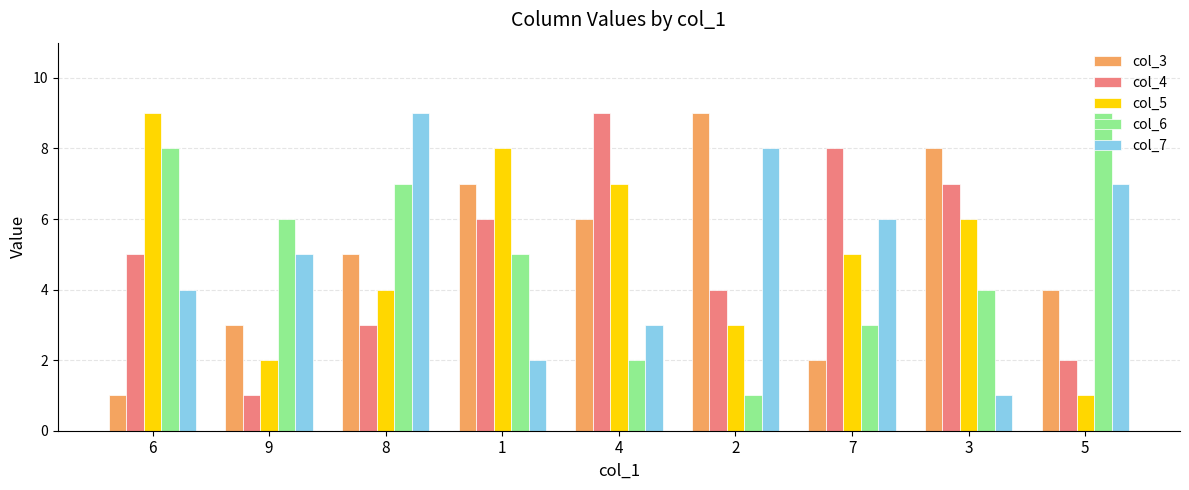

Where is col_3 nearest to the value 5?

8